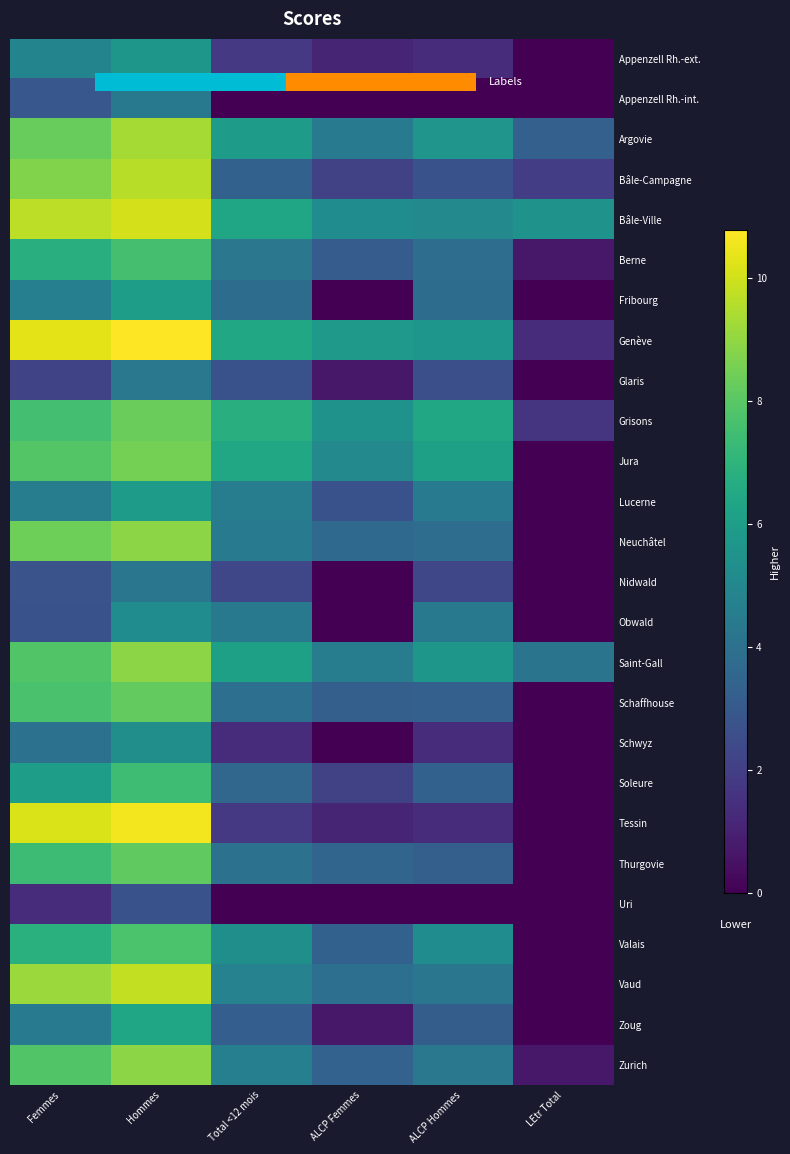

Reading right to left, extract all data points from this chart.

Appenzell Rh.-ext.: LEtr Total=0.0	ALCP Hommes=1.4	ALCP Femmes=1.1	Total <12 mois=1.8	Hommes=5.7	Femmes=4.9
Appenzell Rh.-int.: LEtr Total=0.0	ALCP Hommes=0.0	ALCP Femmes=0.0	Total <12 mois=0.0	Hommes=4.4	Femmes=2.9
Argovie: LEtr Total=3.3	ALCP Hommes=5.6	ALCP Femmes=4.4	Total <12 mois=6.0	Hommes=9.3	Femmes=8.3
Bâle-Campagne: LEtr Total=1.9	ALCP Hommes=2.7	ALCP Femmes=2.1	Total <12 mois=3.3	Hommes=9.6	Femmes=8.7
Bâle-Ville: LEtr Total=5.5	ALCP Hommes=5.1	ALCP Femmes=5.2	Total <12 mois=6.4	Hommes=10.1	Femmes=9.7
Berne: LEtr Total=0.7	ALCP Hommes=3.9	ALCP Femmes=3.1	Total <12 mois=4.3	Hommes=7.6	Femmes=6.7
Fribourg: LEtr Total=0.0	ALCP Hommes=3.8	ALCP Femmes=0.0	Total <12 mois=3.8	Hommes=6.0	Femmes=4.6
Genève: LEtr Total=1.4	ALCP Hommes=5.7	ALCP Femmes=5.8	Total <12 mois=6.5	Hommes=10.8	Femmes=10.3
Glaris: LEtr Total=0.0	ALCP Hommes=2.6	ALCP Femmes=0.7	Total <12 mois=2.7	Hommes=4.3	Femmes=2.2
Grisons: LEtr Total=1.6	ALCP Hommes=6.4	ALCP Femmes=5.5	Total <12 mois=6.8	Hommes=8.3	Femmes=7.5
Jura: LEtr Total=0.0	ALCP Hommes=6.1	ALCP Femmes=5.1	Total <12 mois=6.4	Hommes=8.5	Femmes=7.9
Lucerne: LEtr Total=0.0	ALCP Hommes=4.4	ALCP Femmes=2.7	Total <12 mois=4.6	Hommes=5.9	Femmes=4.6
Neuchâtel: LEtr Total=0.0	ALCP Hommes=3.9	ALCP Femmes=3.7	Total <12 mois=4.4	Hommes=8.9	Femmes=8.4
Nidwald: LEtr Total=0.0	ALCP Hommes=2.3	ALCP Femmes=0.0	Total <12 mois=2.3	Hommes=4.2	Femmes=2.8
Obwald: LEtr Total=0.0	ALCP Hommes=4.4	ALCP Femmes=0.0	Total <12 mois=4.4	Hommes=5.2	Femmes=2.7
Saint-Gall: LEtr Total=4.1	ALCP Hommes=5.7	ALCP Femmes=4.5	Total <12 mois=6.1	Hommes=8.9	Femmes=7.9
Schaffhouse: LEtr Total=0.0	ALCP Hommes=3.3	ALCP Femmes=3.3	Total <12 mois=4.0	Hommes=8.2	Femmes=7.7
Schwyz: LEtr Total=0.0	ALCP Hommes=1.4	ALCP Femmes=0.0	Total <12 mois=1.4	Hommes=5.3	Femmes=4.0
Soleure: LEtr Total=0.0	ALCP Hommes=3.3	ALCP Femmes=2.1	Total <12 mois=3.6	Hommes=7.4	Femmes=6.1
Tessin: LEtr Total=0.0	ALCP Hommes=1.4	ALCP Femmes=1.1	Total <12 mois=1.8	Hommes=10.6	Femmes=10.2
Thurgovie: LEtr Total=0.0	ALCP Hommes=3.3	ALCP Femmes=3.5	Total <12 mois=4.1	Hommes=8.1	Femmes=7.4
Uri: LEtr Total=0.0	ALCP Hommes=0.0	ALCP Femmes=0.0	Total <12 mois=0.0	Hommes=2.7	Femmes=1.4
Valais: LEtr Total=0.0	ALCP Hommes=5.2	ALCP Femmes=3.3	Total <12 mois=5.4	Hommes=7.7	Femmes=6.8
Vaud: LEtr Total=0.0	ALCP Hommes=4.2	ALCP Femmes=4.0	Total <12 mois=4.8	Hommes=9.8	Femmes=9.2
Zoug: LEtr Total=0.0	ALCP Hommes=3.2	ALCP Femmes=0.7	Total <12 mois=3.2	Hommes=6.4	Femmes=4.5
Zurich: LEtr Total=0.7	ALCP Hommes=4.3	ALCP Femmes=3.4	Total <12 mois=4.6	Hommes=8.9	Femmes=7.8